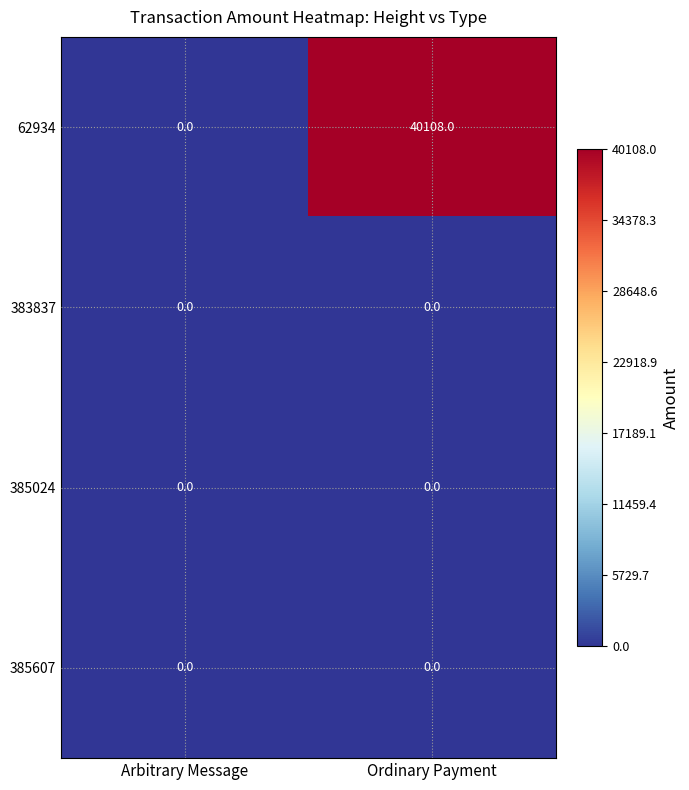

Is it true that 62934 equals 0 at Arbitrary Message?

True